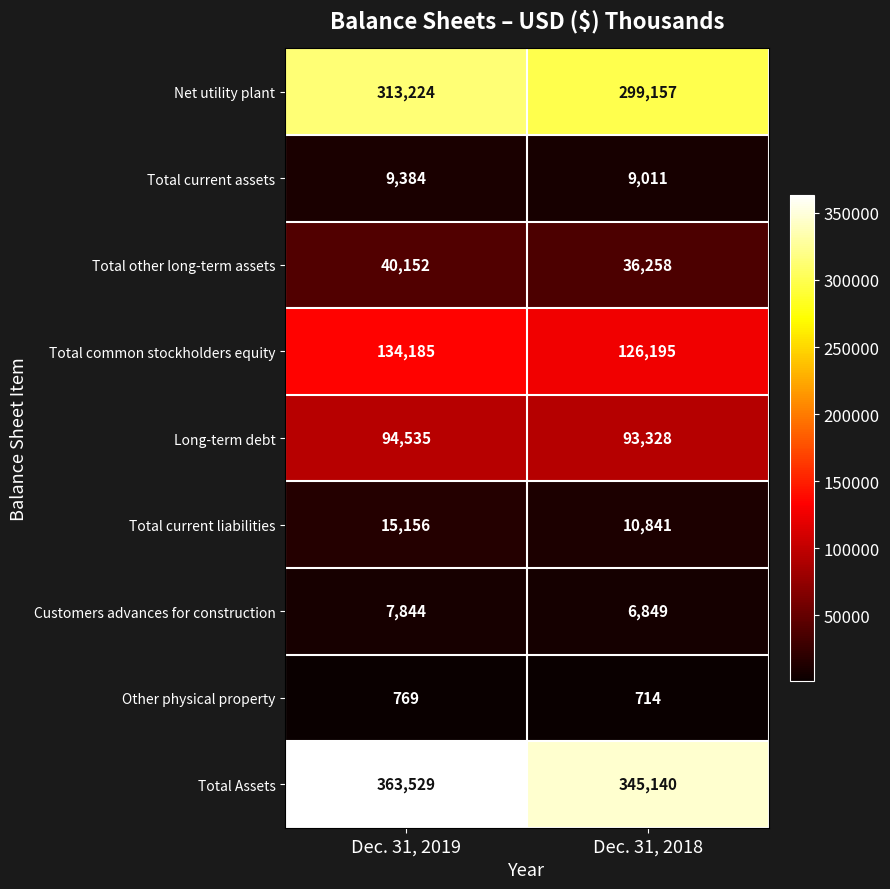

Which label corresponds to the largest value in the chart?

Dec. 31, 2019